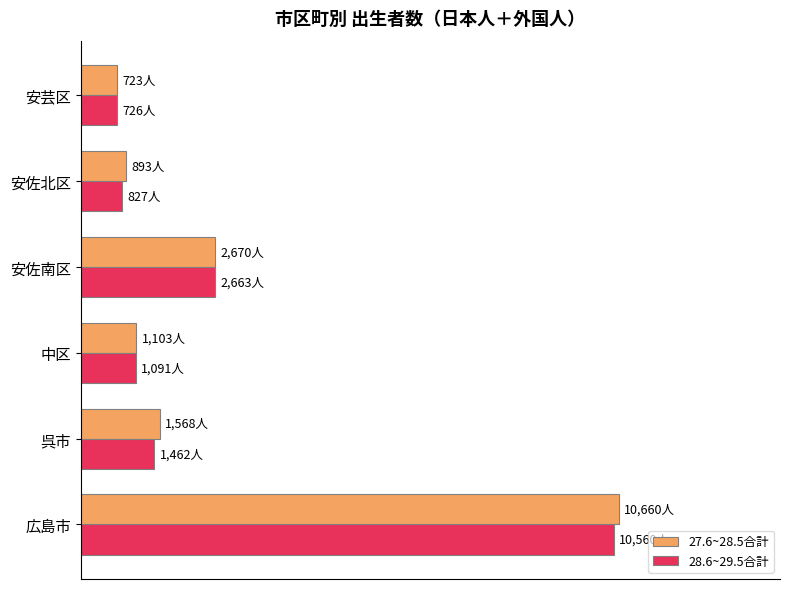

What are all the series names shown in the legend?

27.6~28.5合計, 28.6~29.5合計